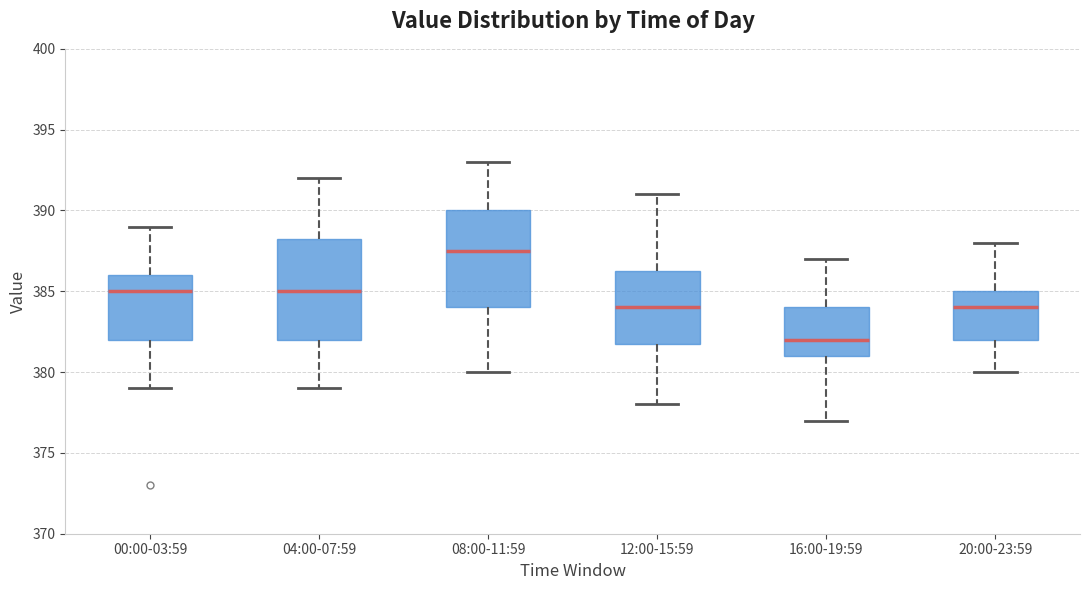

Which box has the lowest median line?

16:00-19:59